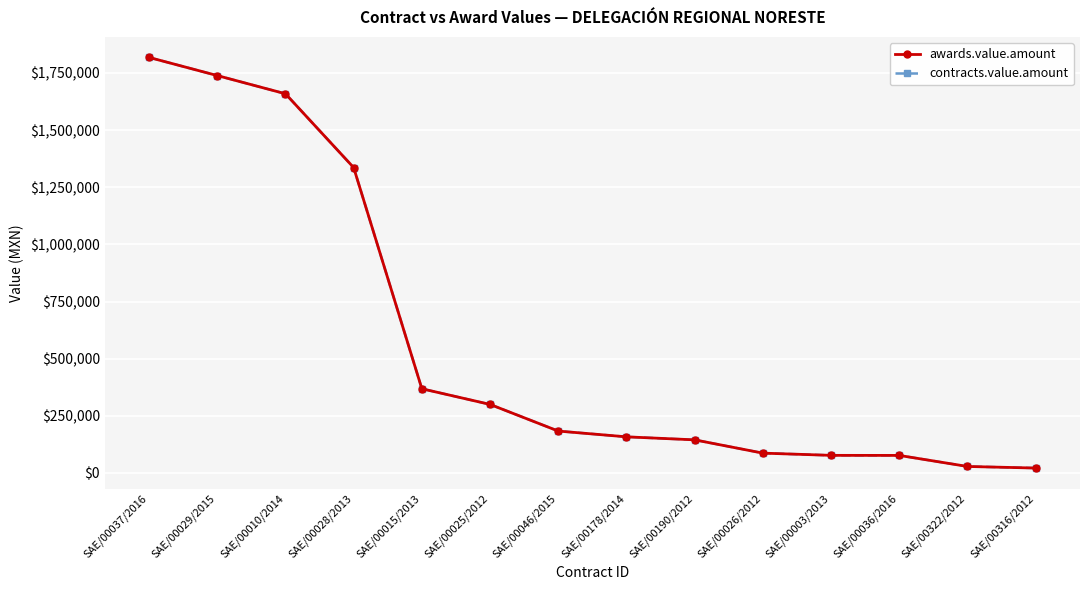

The value of contracts.value.amount at SAE/00028/2013 is 2136570.9. True or false?

False